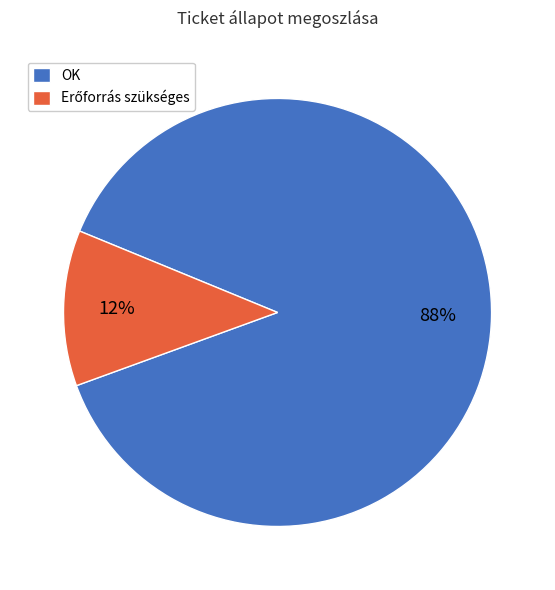

How many slices are in this pie chart?

2